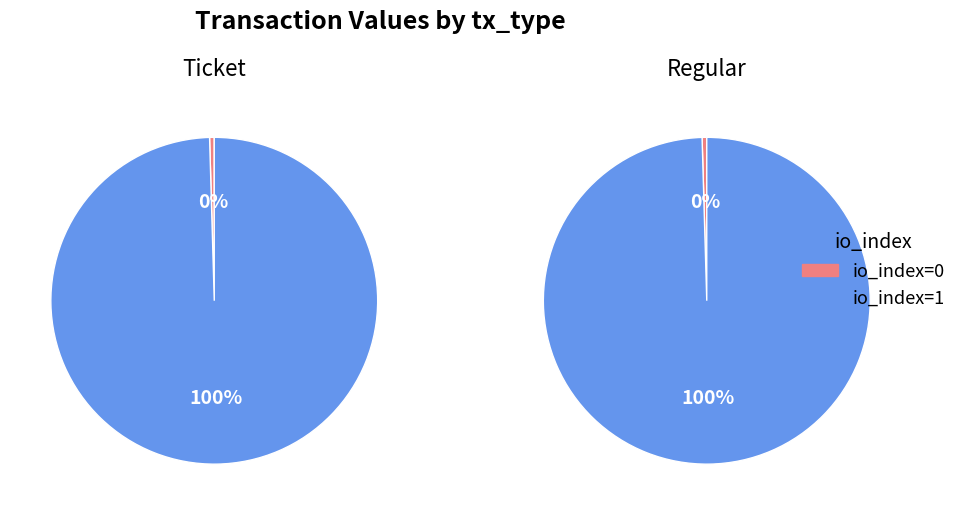

Count the number of slices in the pie.

2